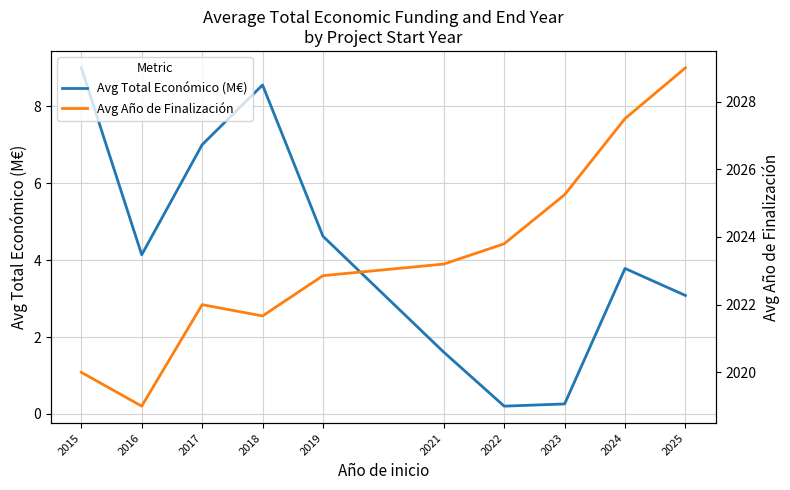

Reading left to right, extract all data points from this chart.

Avg Total Económico (M€): 2015=9.0	2016=4.1	2017=7.0	2018=8.6	2019=4.6	2021=1.6	2022=0.2	2023=0.3	2024=3.8	2025=3.1
Avg Año de Finalización: 2015=2020.0	2016=2019.0	2017=2022.0	2018=2021.7	2019=2022.9	2021=2023.2	2022=2023.8	2023=2025.2	2024=2027.5	2025=2029.0